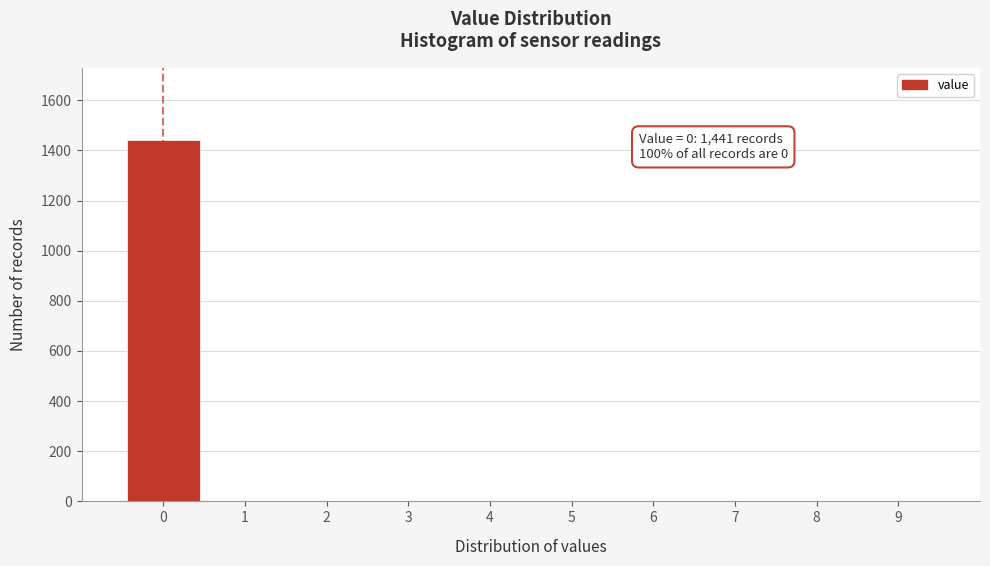

Which range on the x-axis has the tallest bar?

-0.5 to 0.5